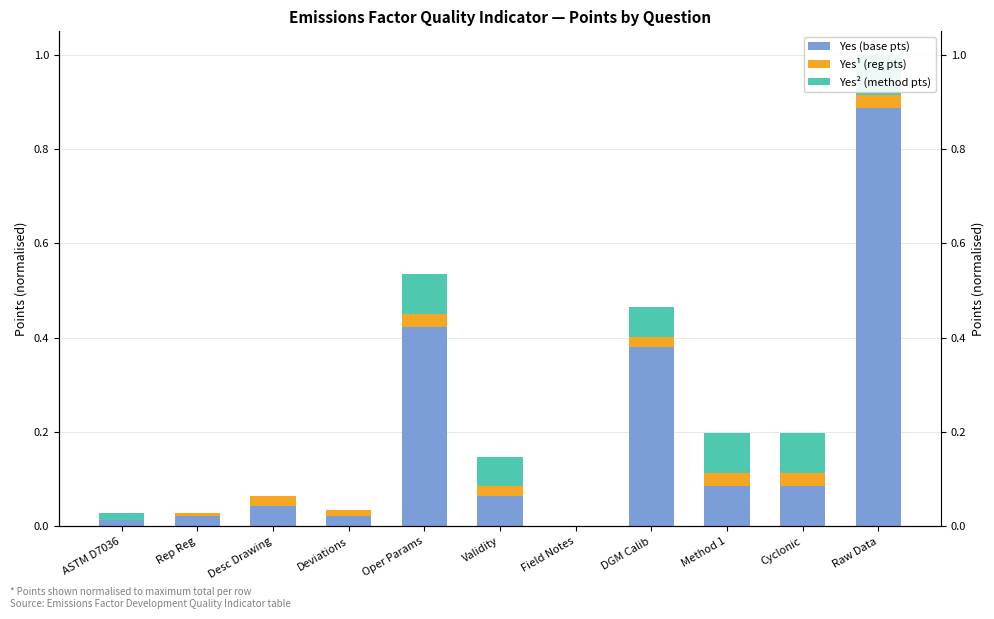

What is the difference between the maximum and minimum values in the Yes (base pts) series?

0.9